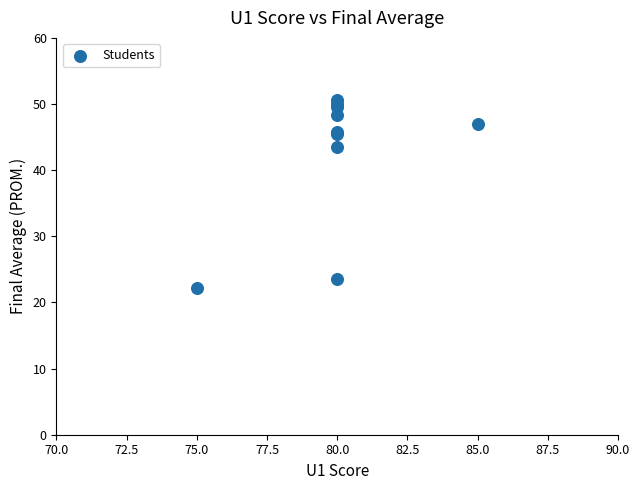

What Y value in the scatter plot is closest to 36?

43.4